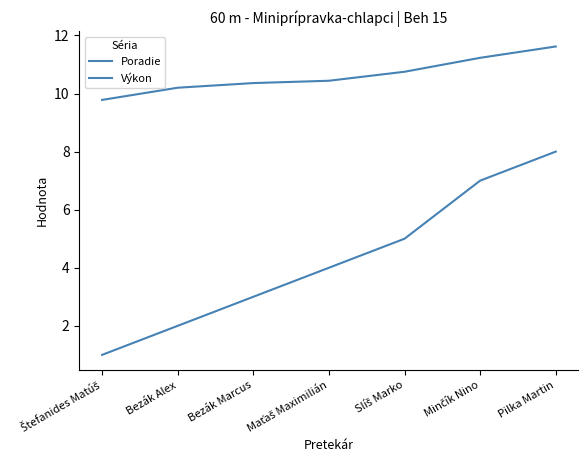

Does the chart display data point markers on the line(s)?

No